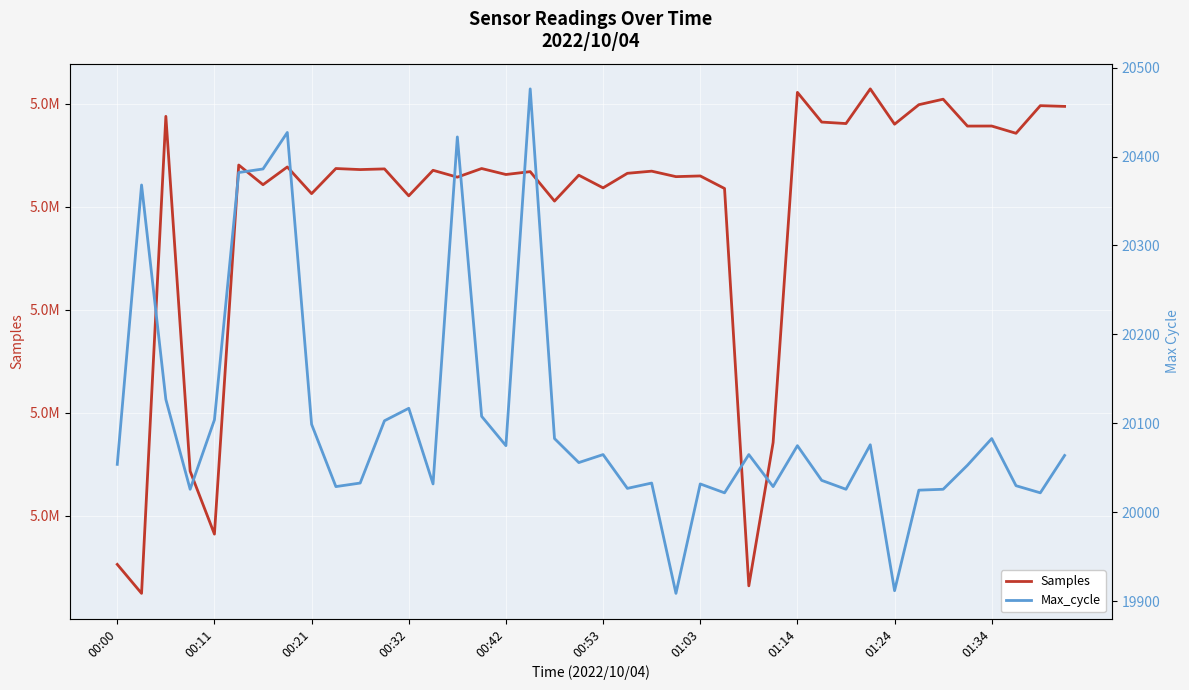

What are all the series names shown in the legend?

Samples, Max_cycle